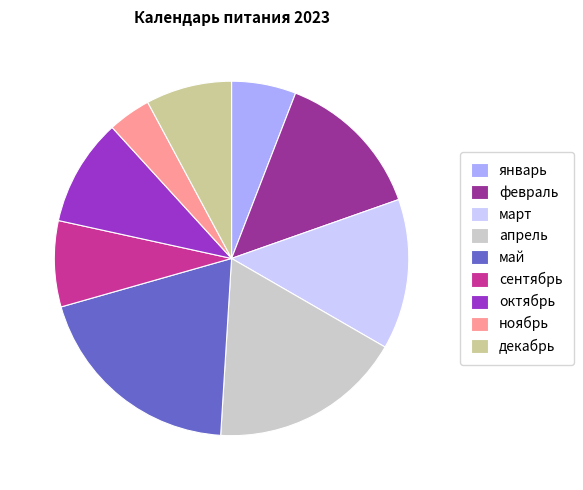

Combined, do декабрь and январь account for over 50%?

No